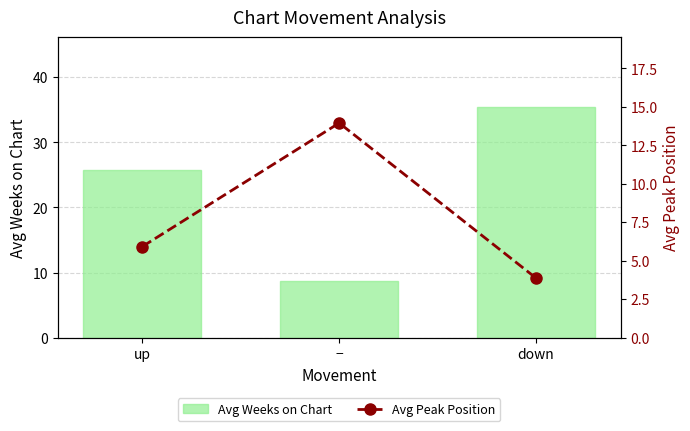

How many data points in Avg Weeks on Chart are above 25?

2